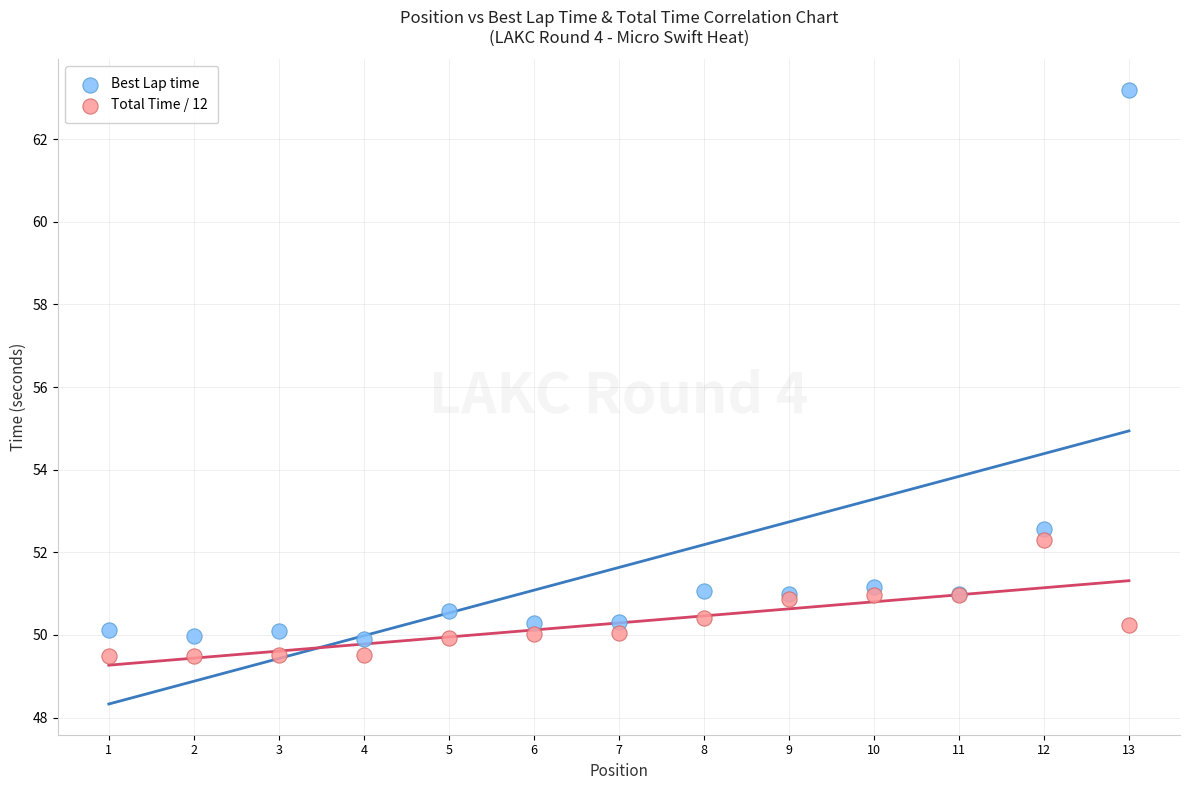

Across all series, what Y value is closest to 56?

52.6